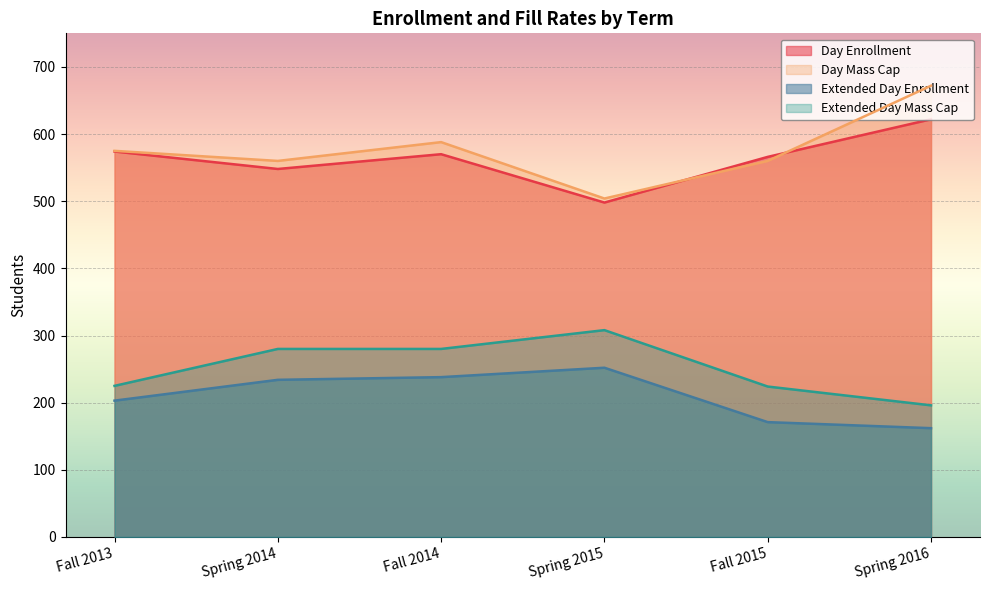

What is the label of the 2nd point from the right?

Fall 2015